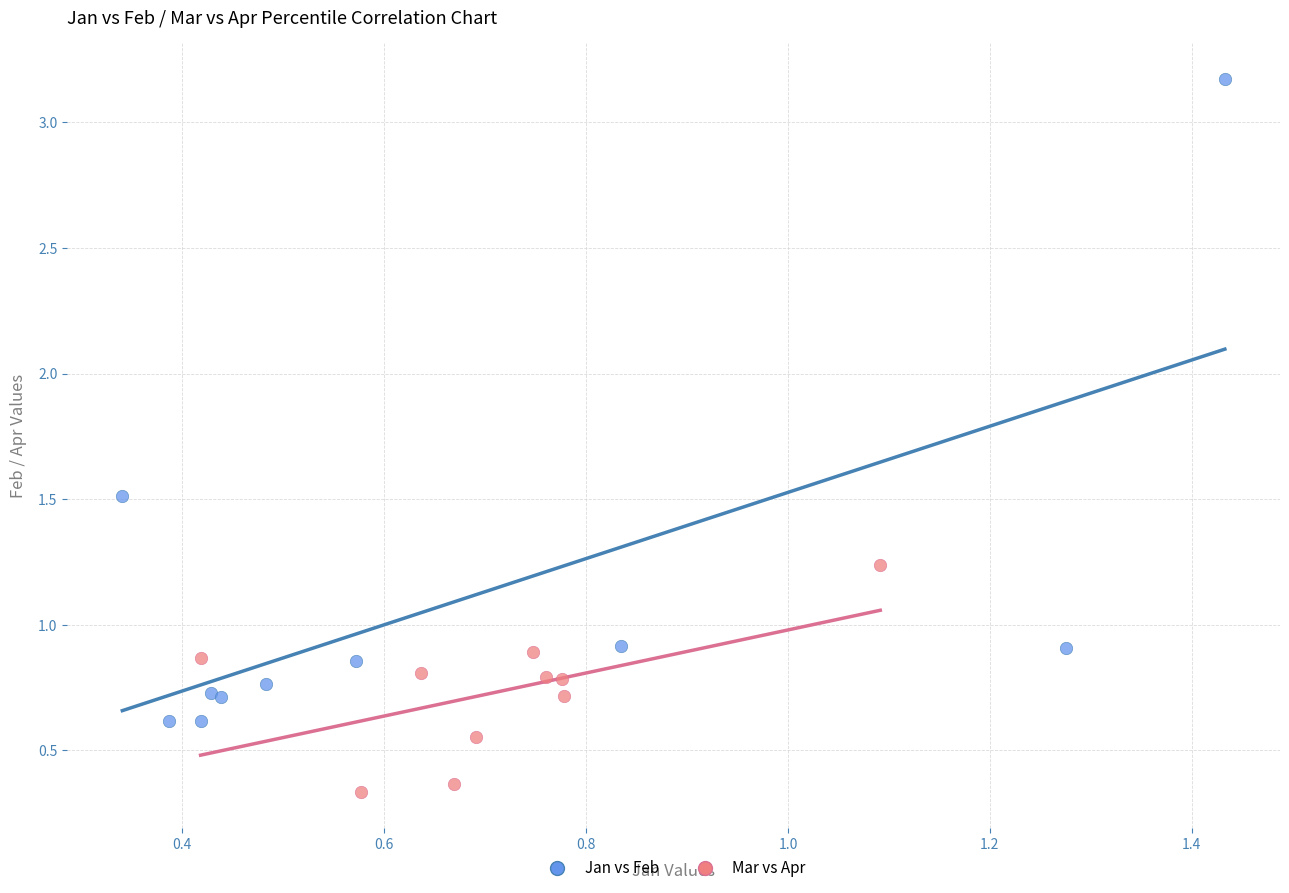

Which series reaches the maximum Y coordinate?

Jan vs Feb